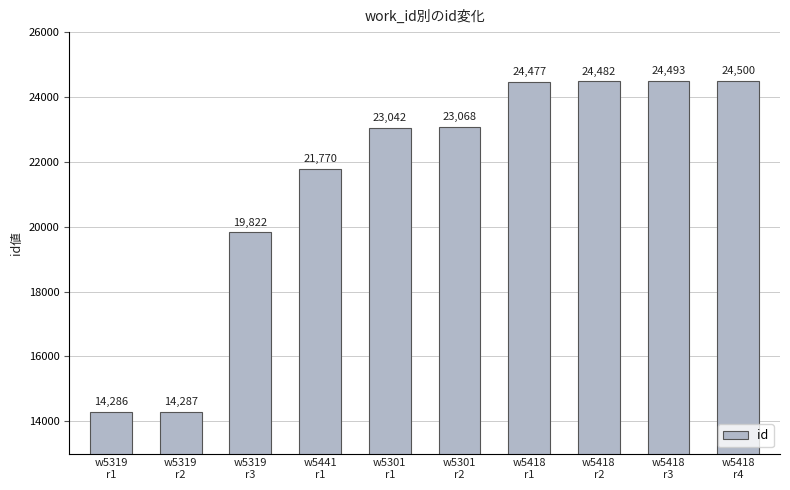

What is the change in value from w5319
r2 to w5418
r1?

+10190